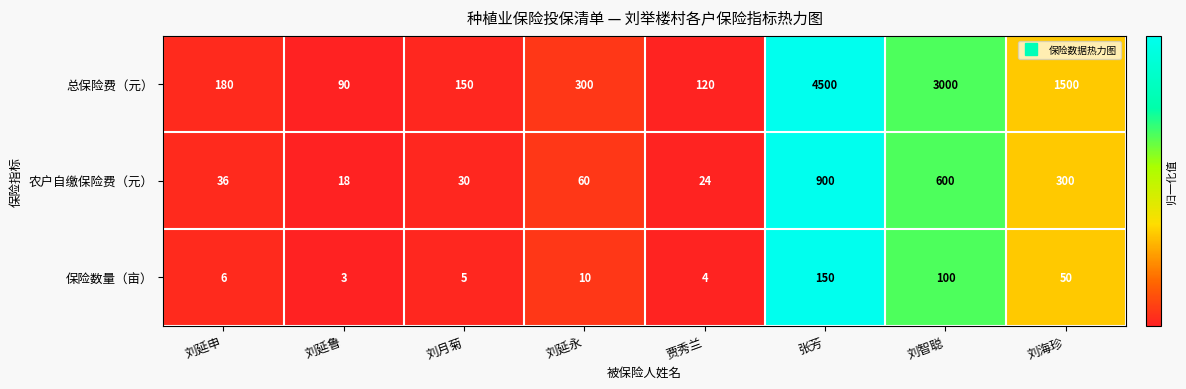

Which series changed the most between 刘延永 and 贾秀兰?

总保险费（元）